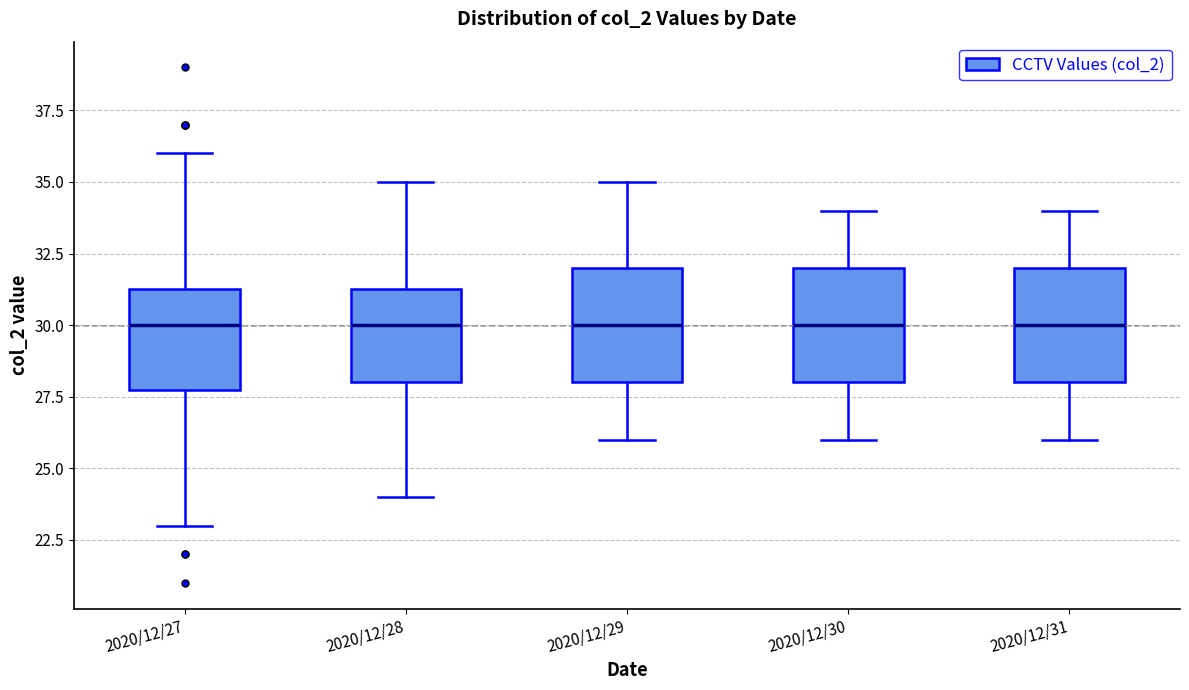

Where is the lower edge of the box for 2020/12/31 on the y-axis? The values are not printed on the chart, so give them approximately, as read against the axis.

28.0